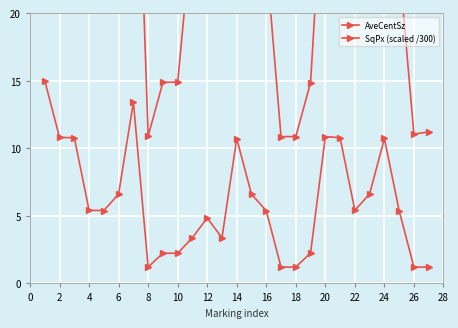

What is the sum of the AveCentSz values at 20 and 10?

78.2